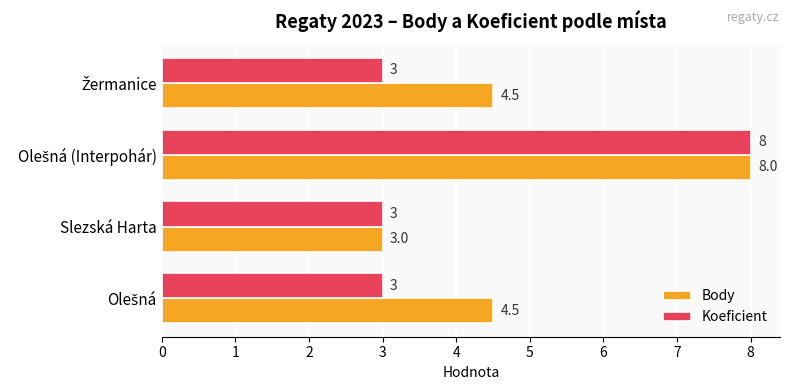

What is the maximum value shown in the chart?

8.0